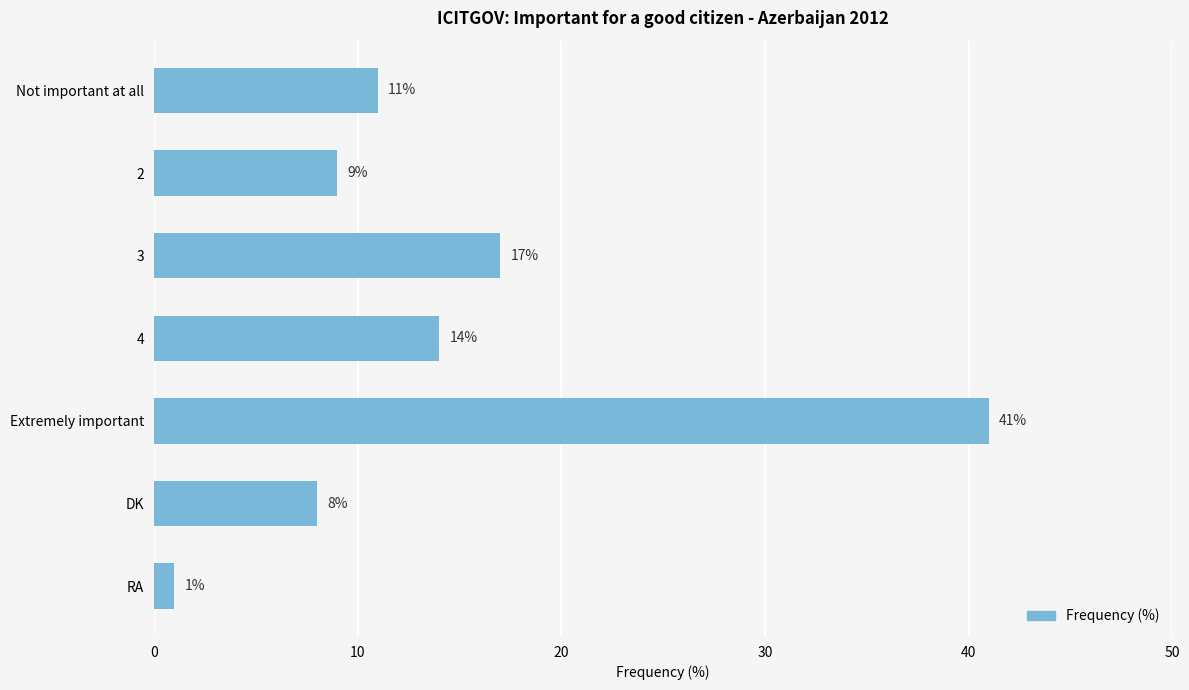

True or false: the data shows 14 at 4.

True